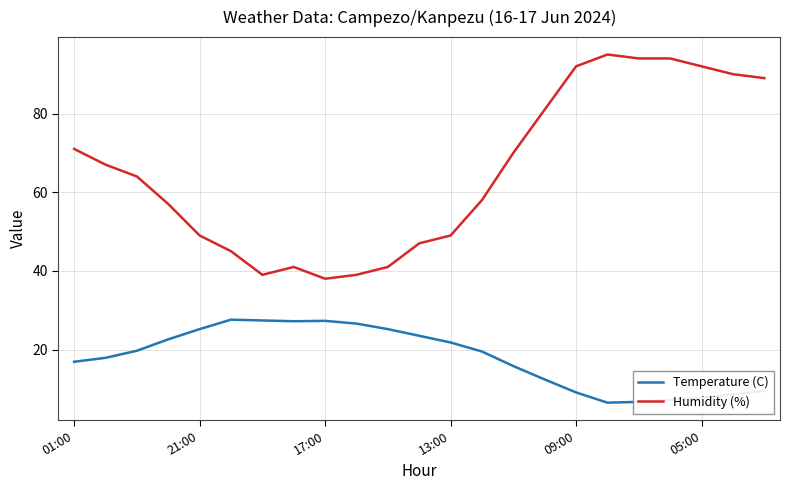

List the series in order of their overall mean, lowest first.

Temperature (C), Humidity (%)